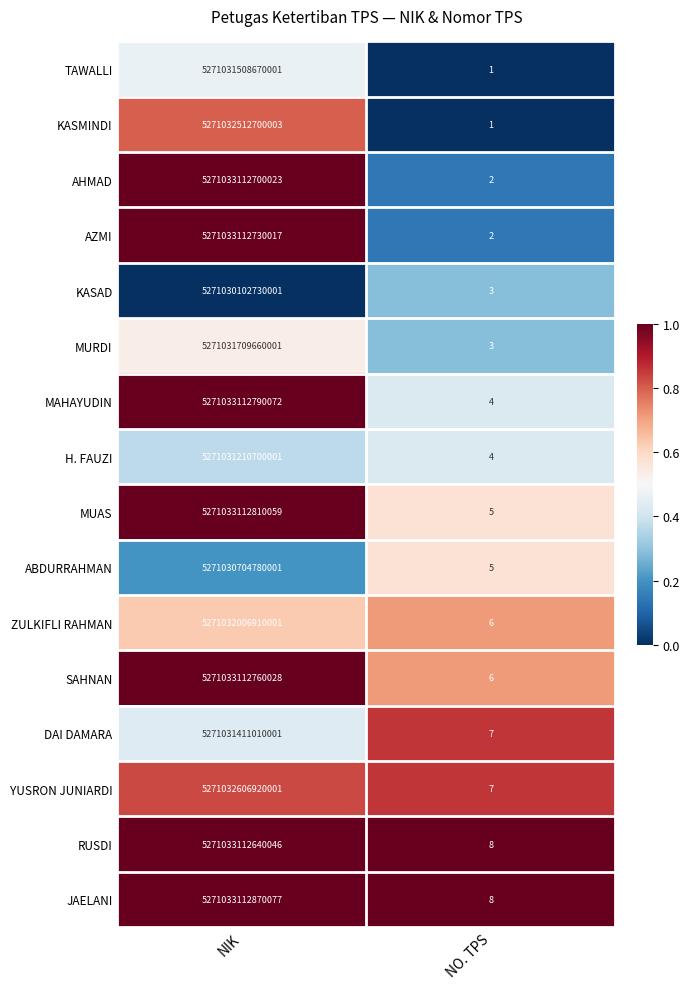

True or false: RUSDI has a value of 8707512966727723 at NIK.

False